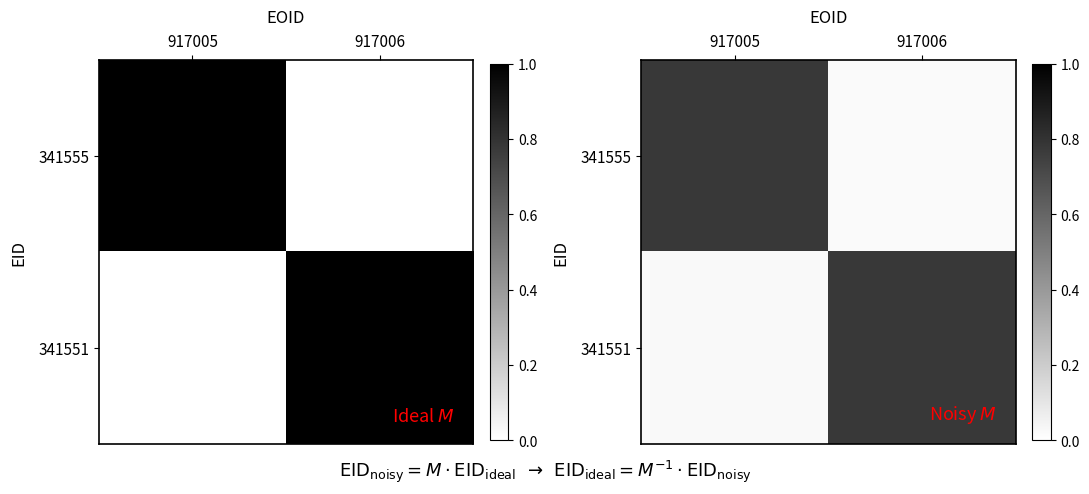

Rank the series at 917005 from lowest to highest value.

341551, 341555